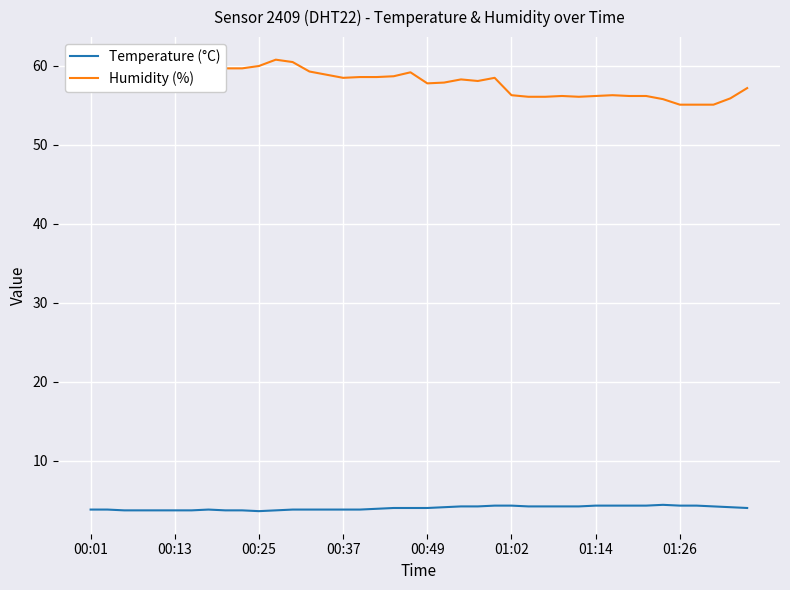

What is the minimum value shown in the chart?

3.6